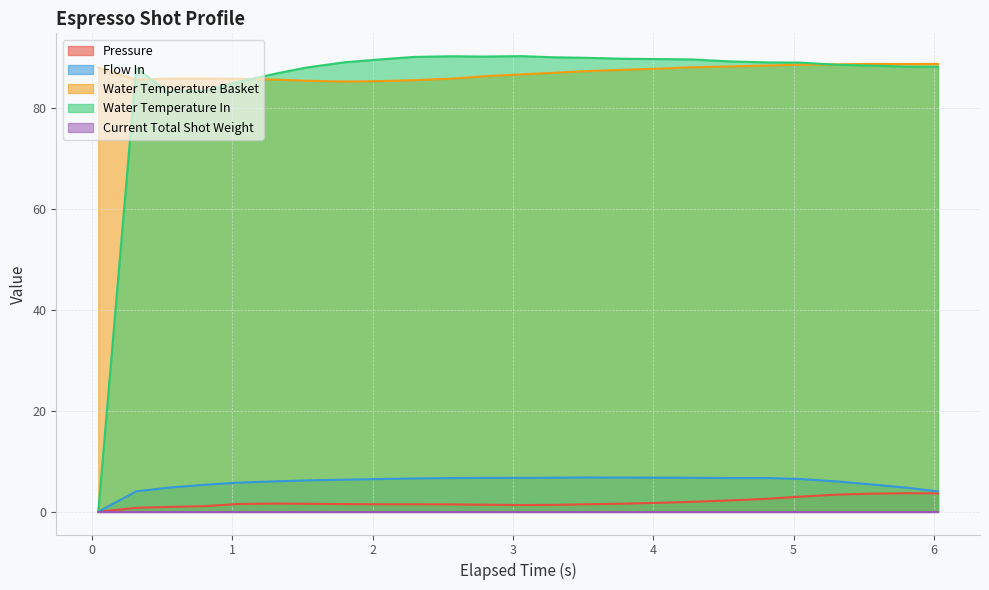

True or false: water_temperature_in has more than 2 points higher than both neighbors.

True